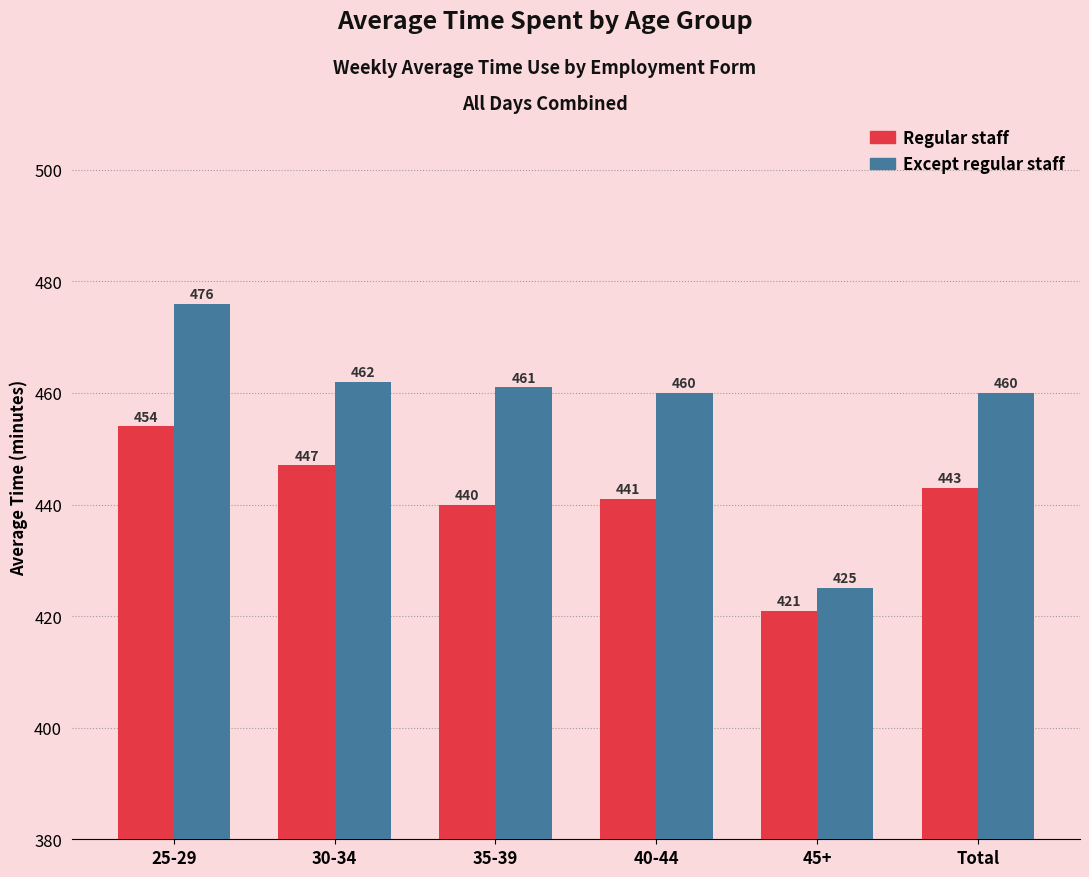

What is the average value of the Regular staff series?

441